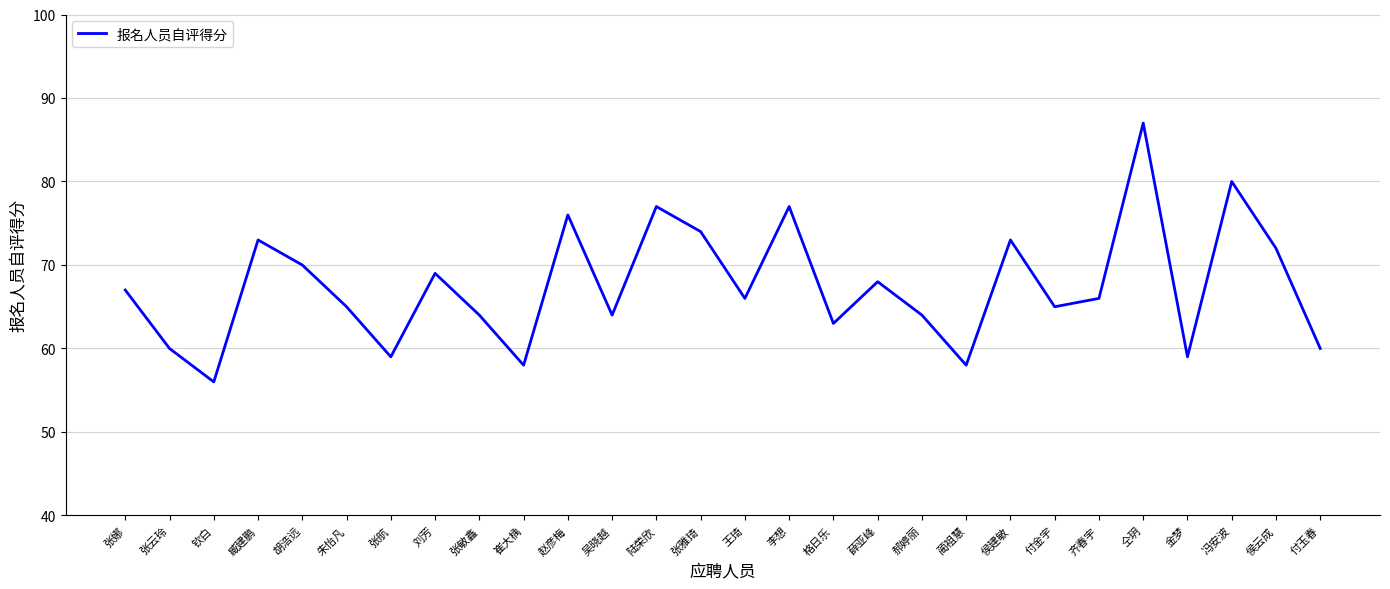

Which category has the highest value across all series?

仝玥